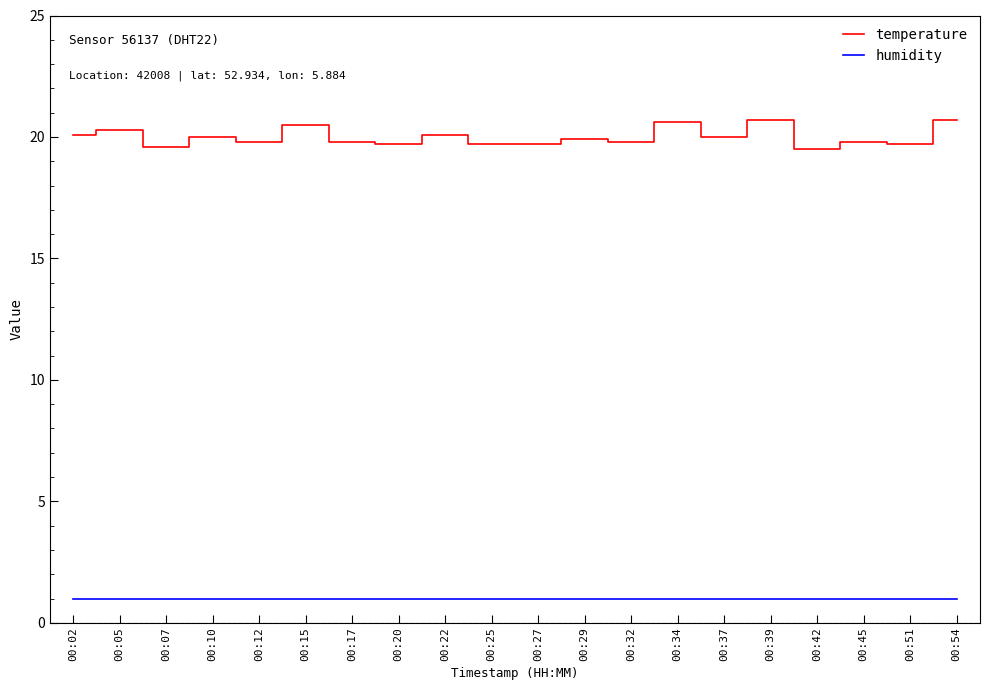

True or false: humidity and temperature cross at least once.

False